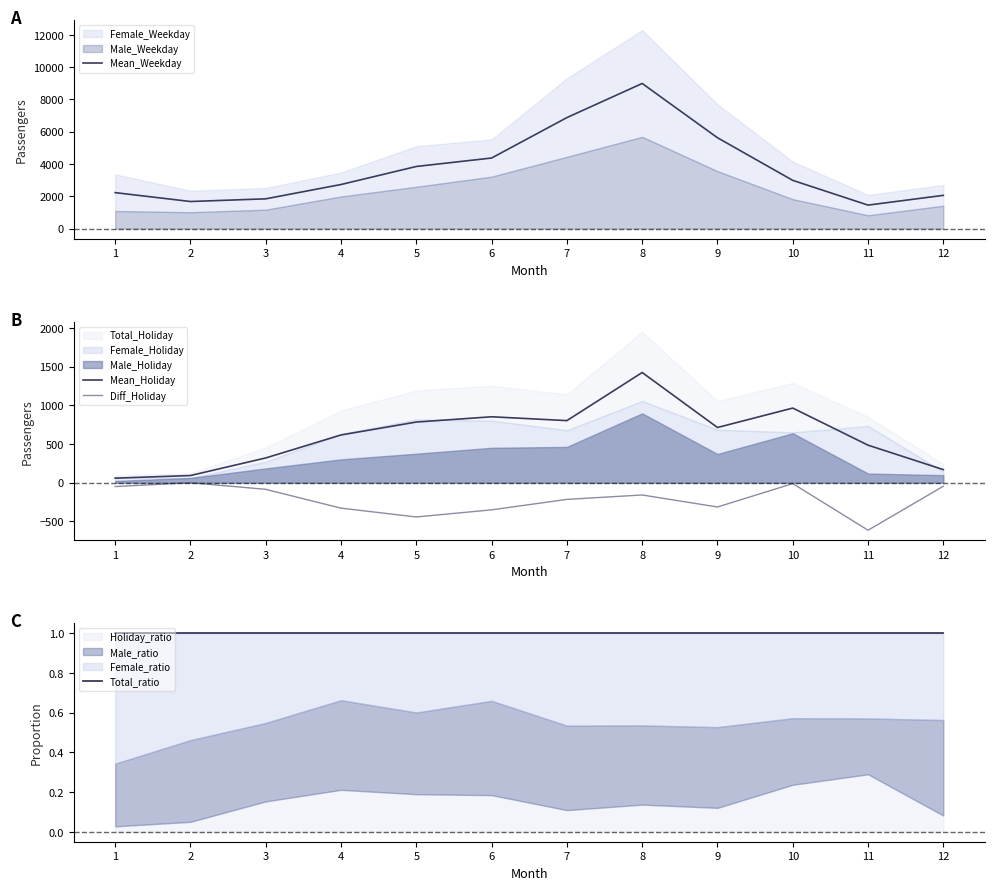

True or false: Mean_Holiday and Mean_Weekday intersect in this chart.

False